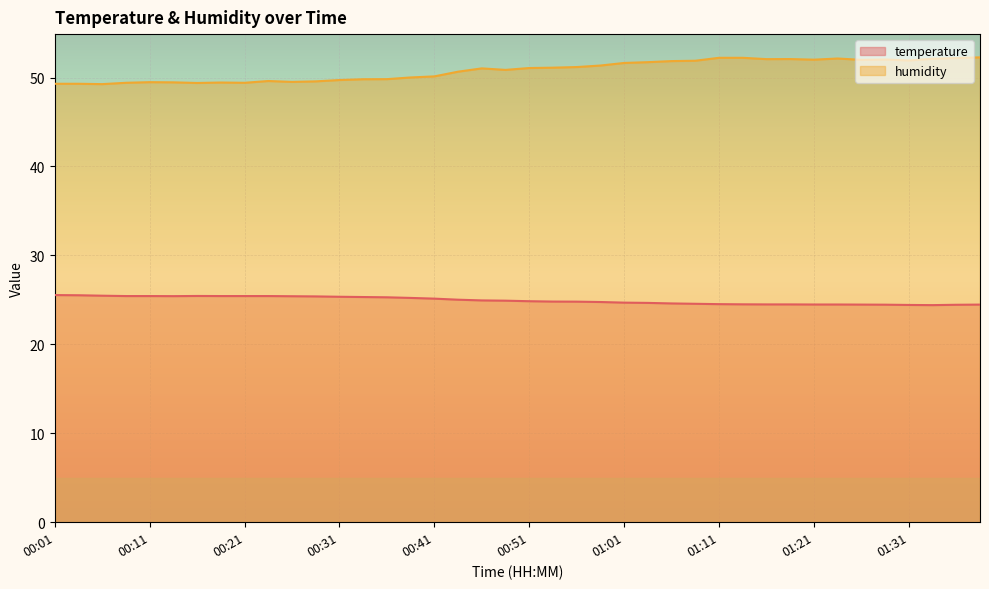

At which category does humidity reach its first local peak?

00:11